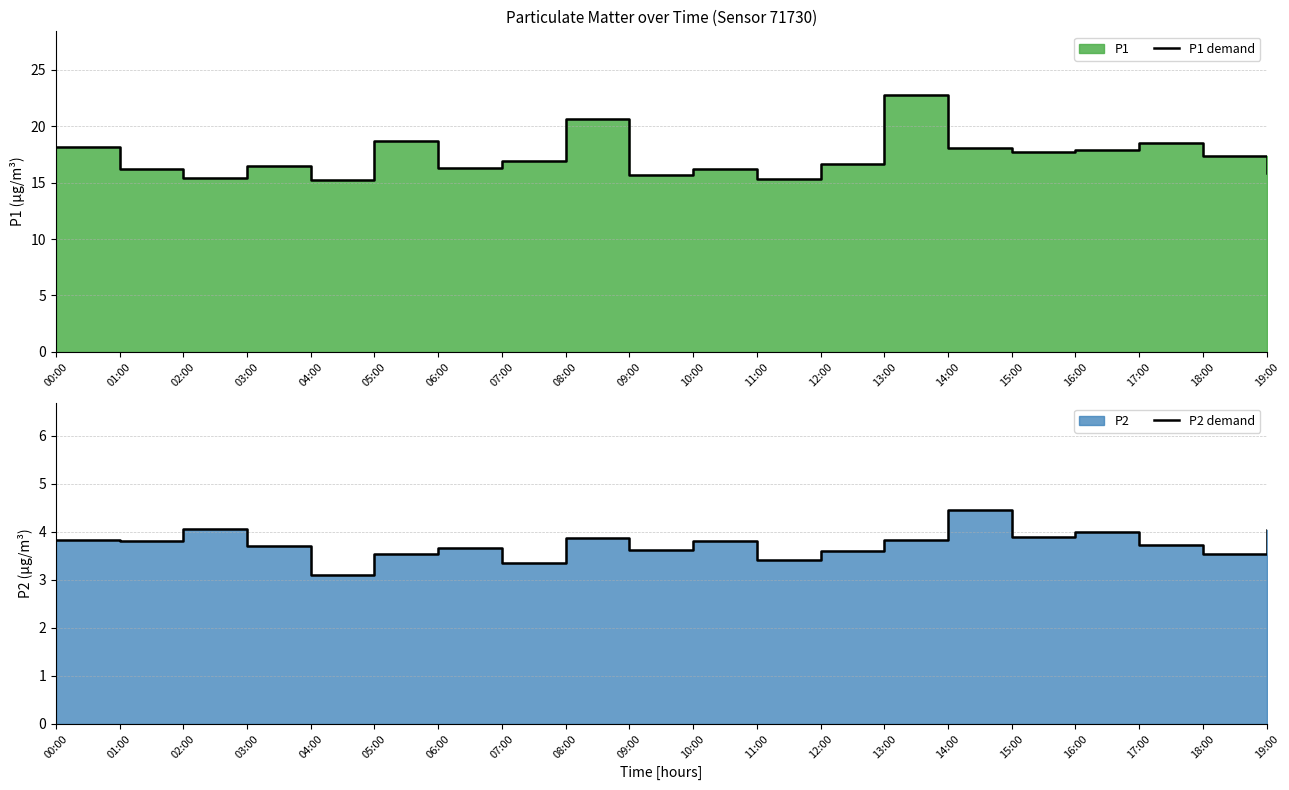

How many data points in P1 demand are less than 16?

5